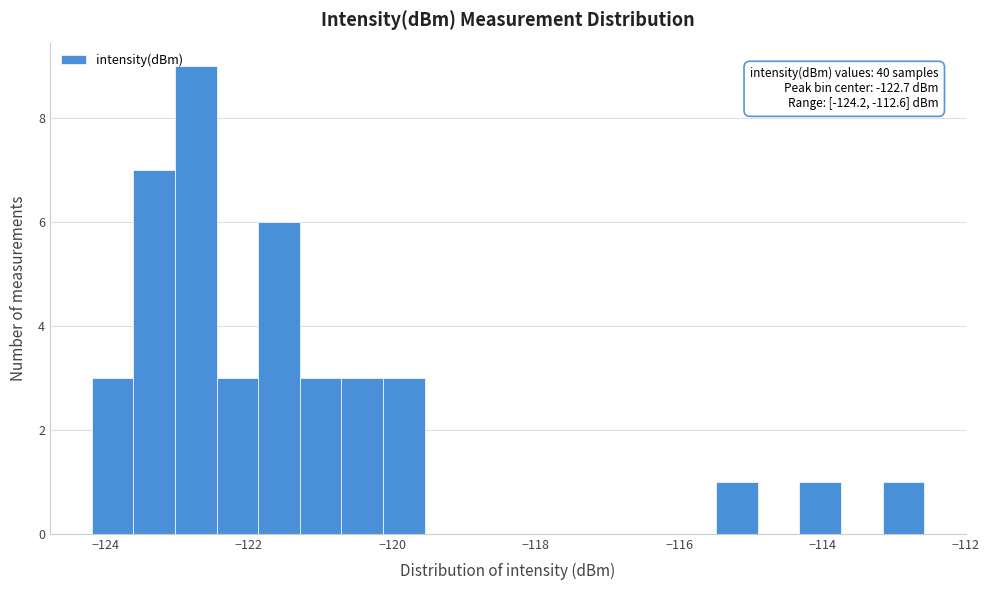

Around what value on the x-axis is the tallest bar? Give the approximate position of its centre, as read against the axis.

-122.8